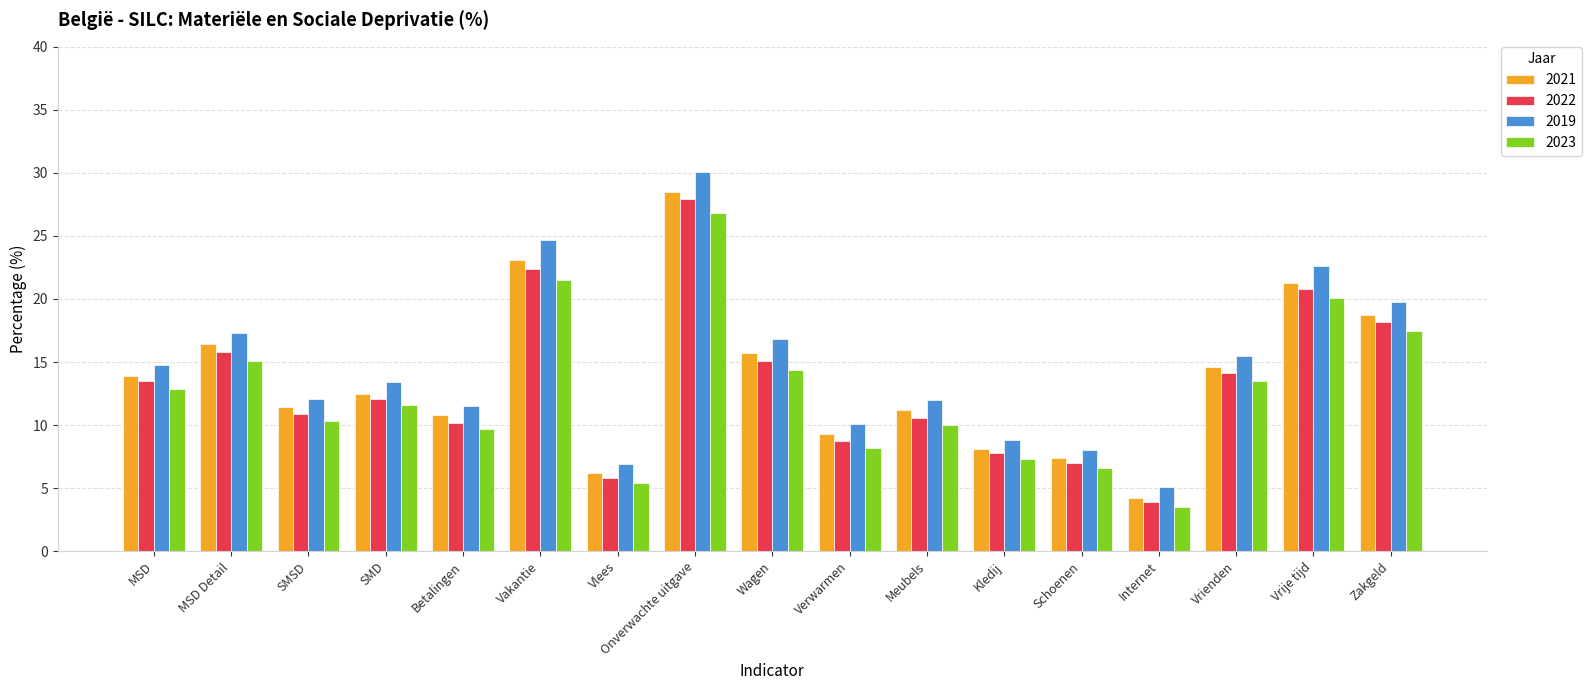

What is the sum of the 2022 values at Zakgeld and MSD Detail?

34.0